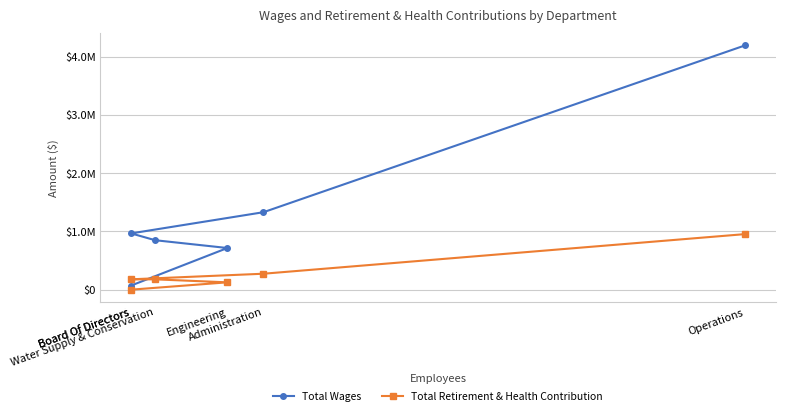

True or false: Total Retirement & Health Contribution and Total Wages cross at least once.

False